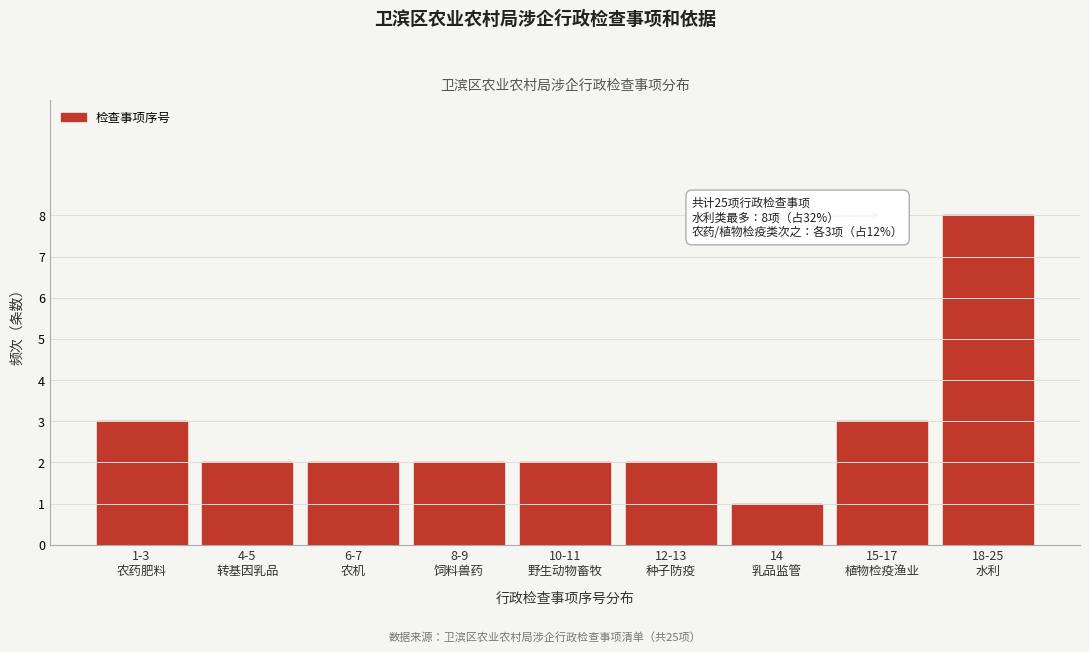

Reading right to left, what are all the values shown in this chart?

8	3	1	2	2	2	2	2	3